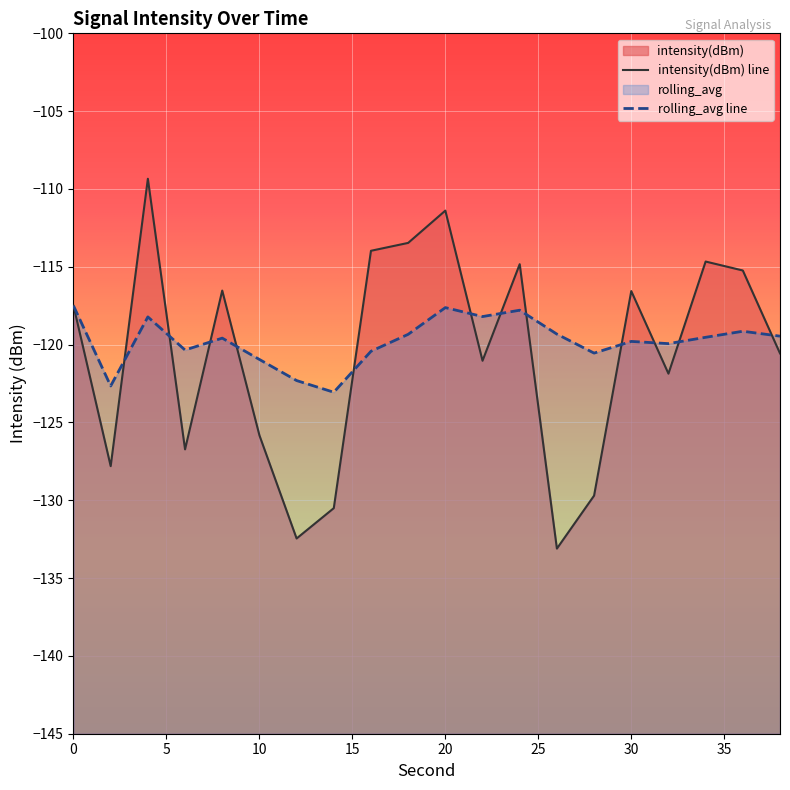

What is the difference between the maximum and minimum values in the rolling_avg series?

5.6